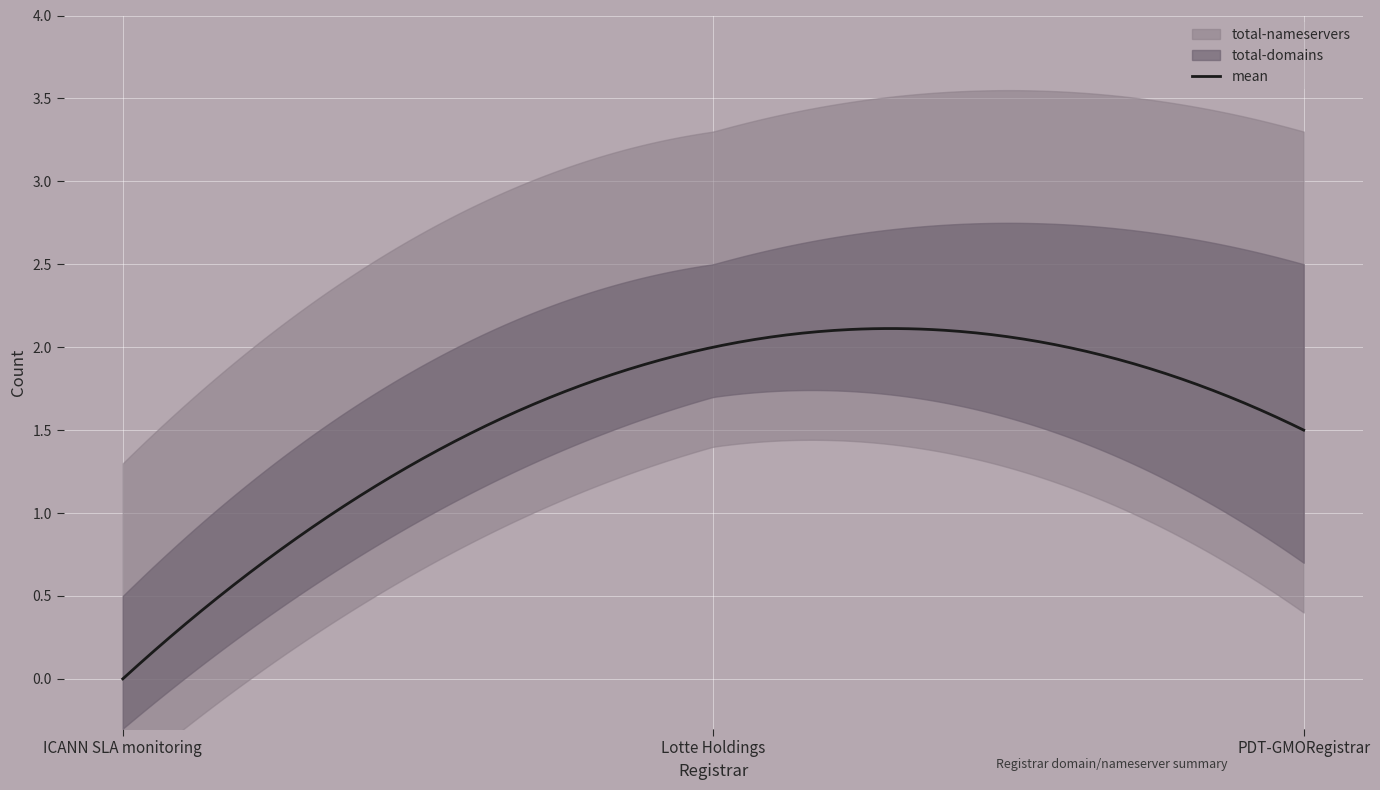

How many positive values does the total-nameservers series have?

2